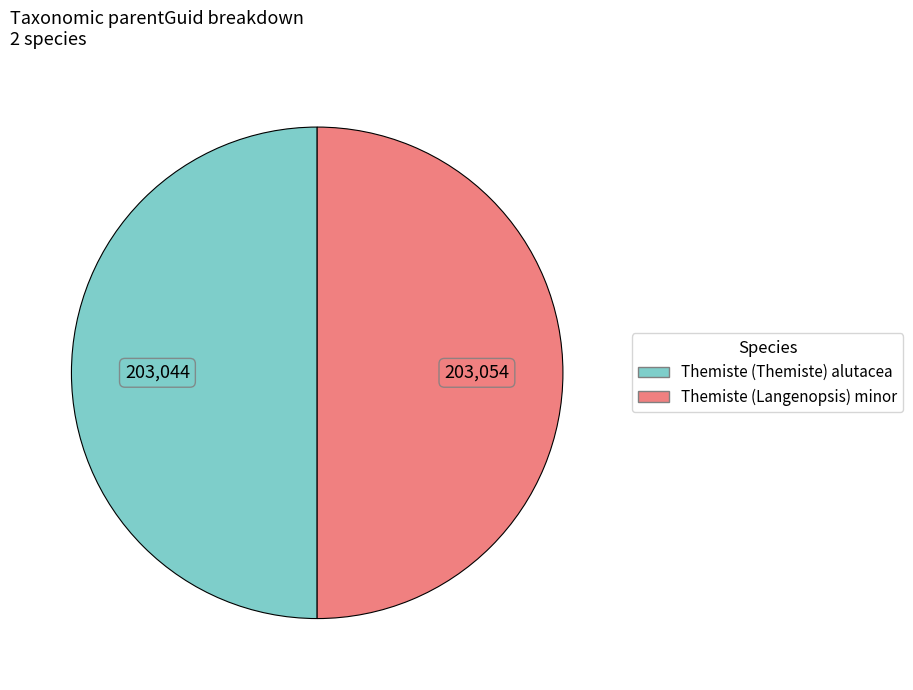

How many segments does this pie chart have?

2